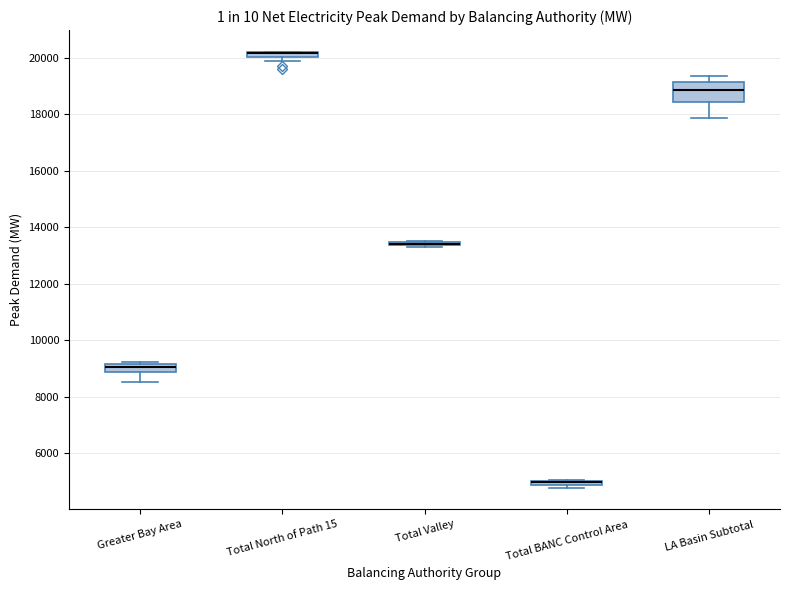

Where is the lower edge of the box for LA Basin Subtotal on the y-axis? The values are not printed on the chart, so give them approximately, as read against the axis.

18400